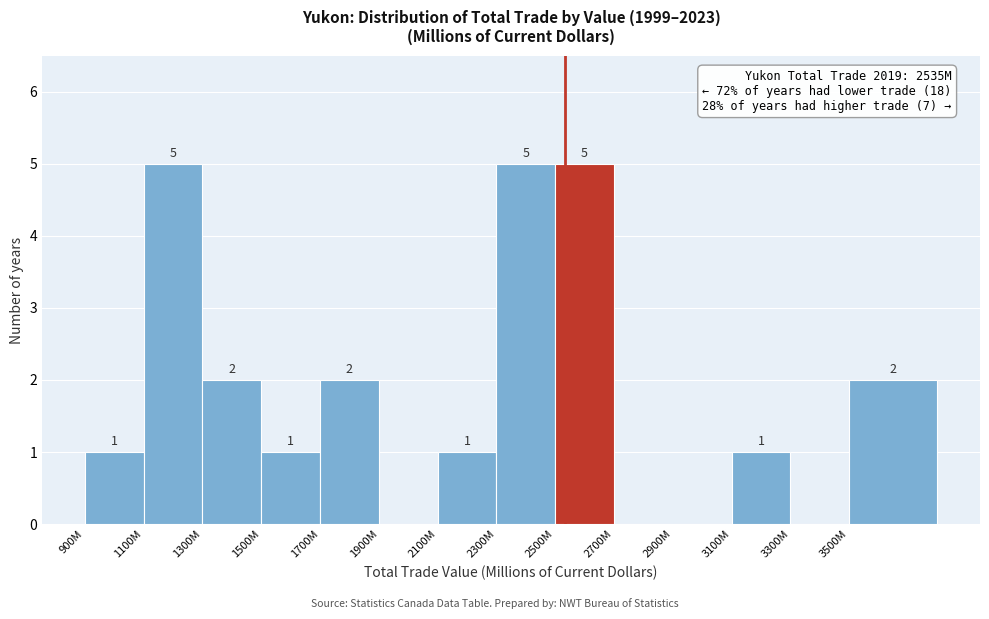

Reading right to left, list all the values displayed in this chart.

3500M=2	3300M=0	3100M=1	2900M=0	2700M=0	2500M=5	2300M=5	2100M=1	1900M=0	1700M=2	1500M=1	1300M=2	1100M=5	900M=1